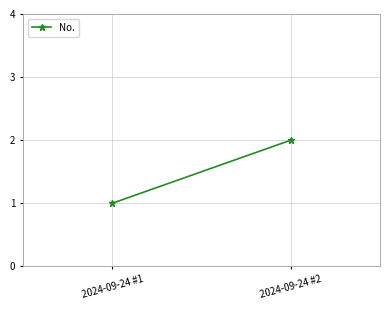

What is the greatest value displayed?

2